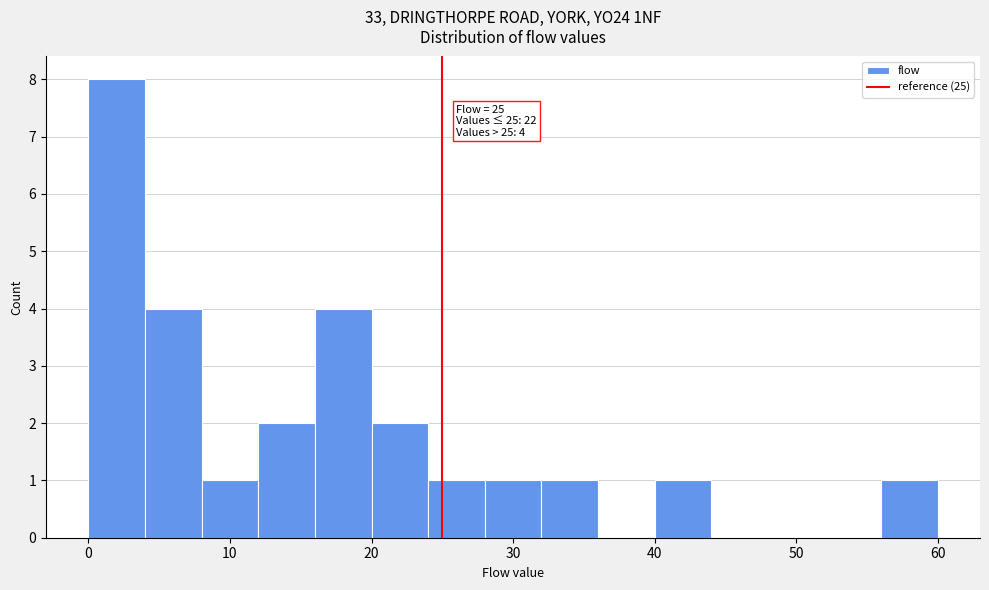

Which range on the x-axis has the tallest bar?

0 to 4